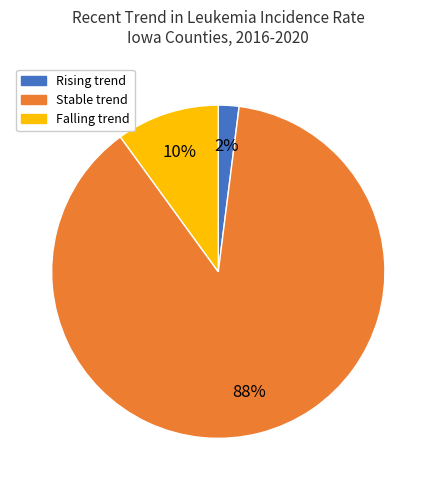

To the nearest percent, what is the difference between the largest and smallest slice percentages?

86%